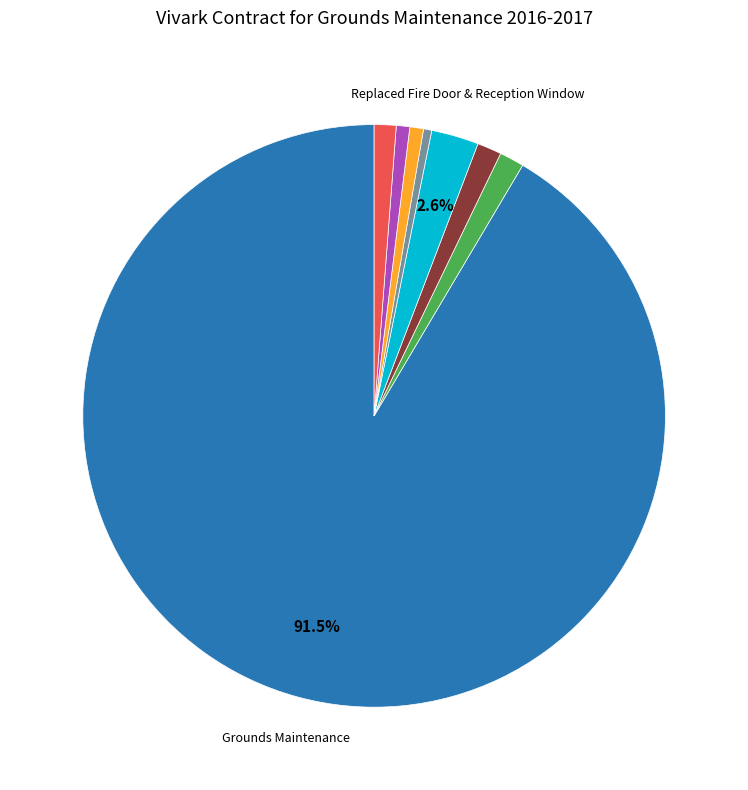

Does any single category account for the majority?

Yes